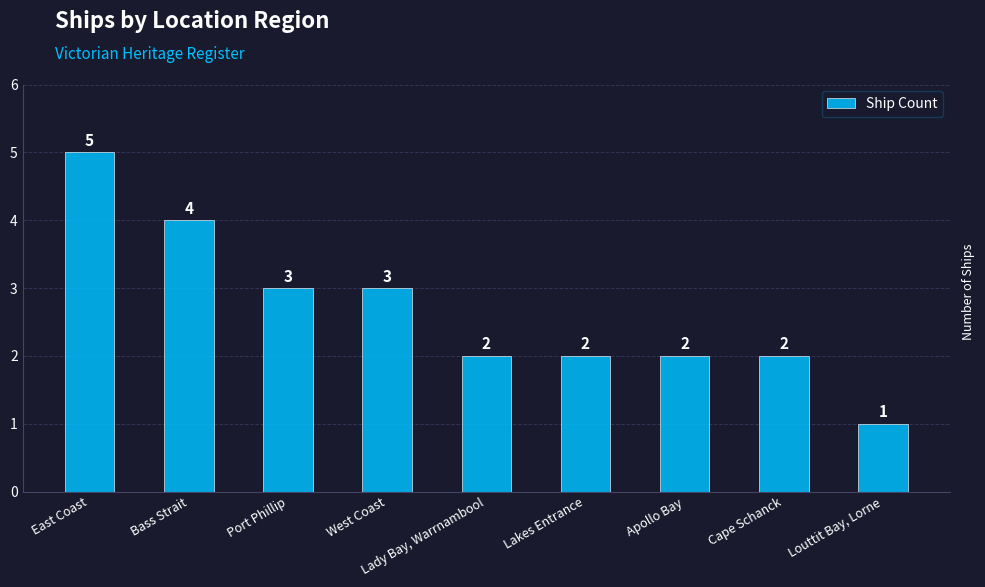

What is the minimum value shown in the chart?

1